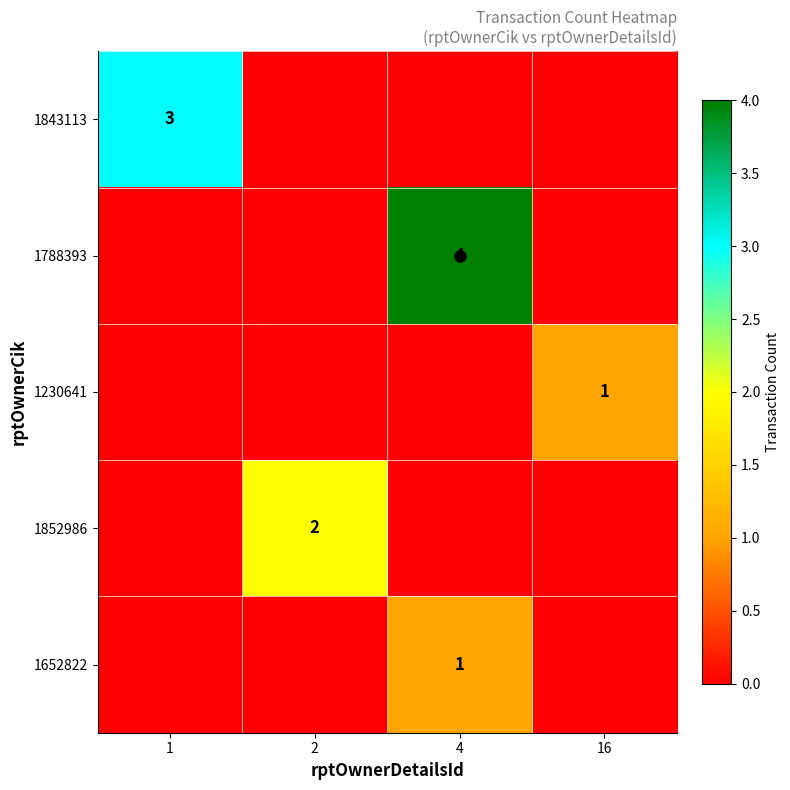

Which has a higher value, 4 or 2?

4